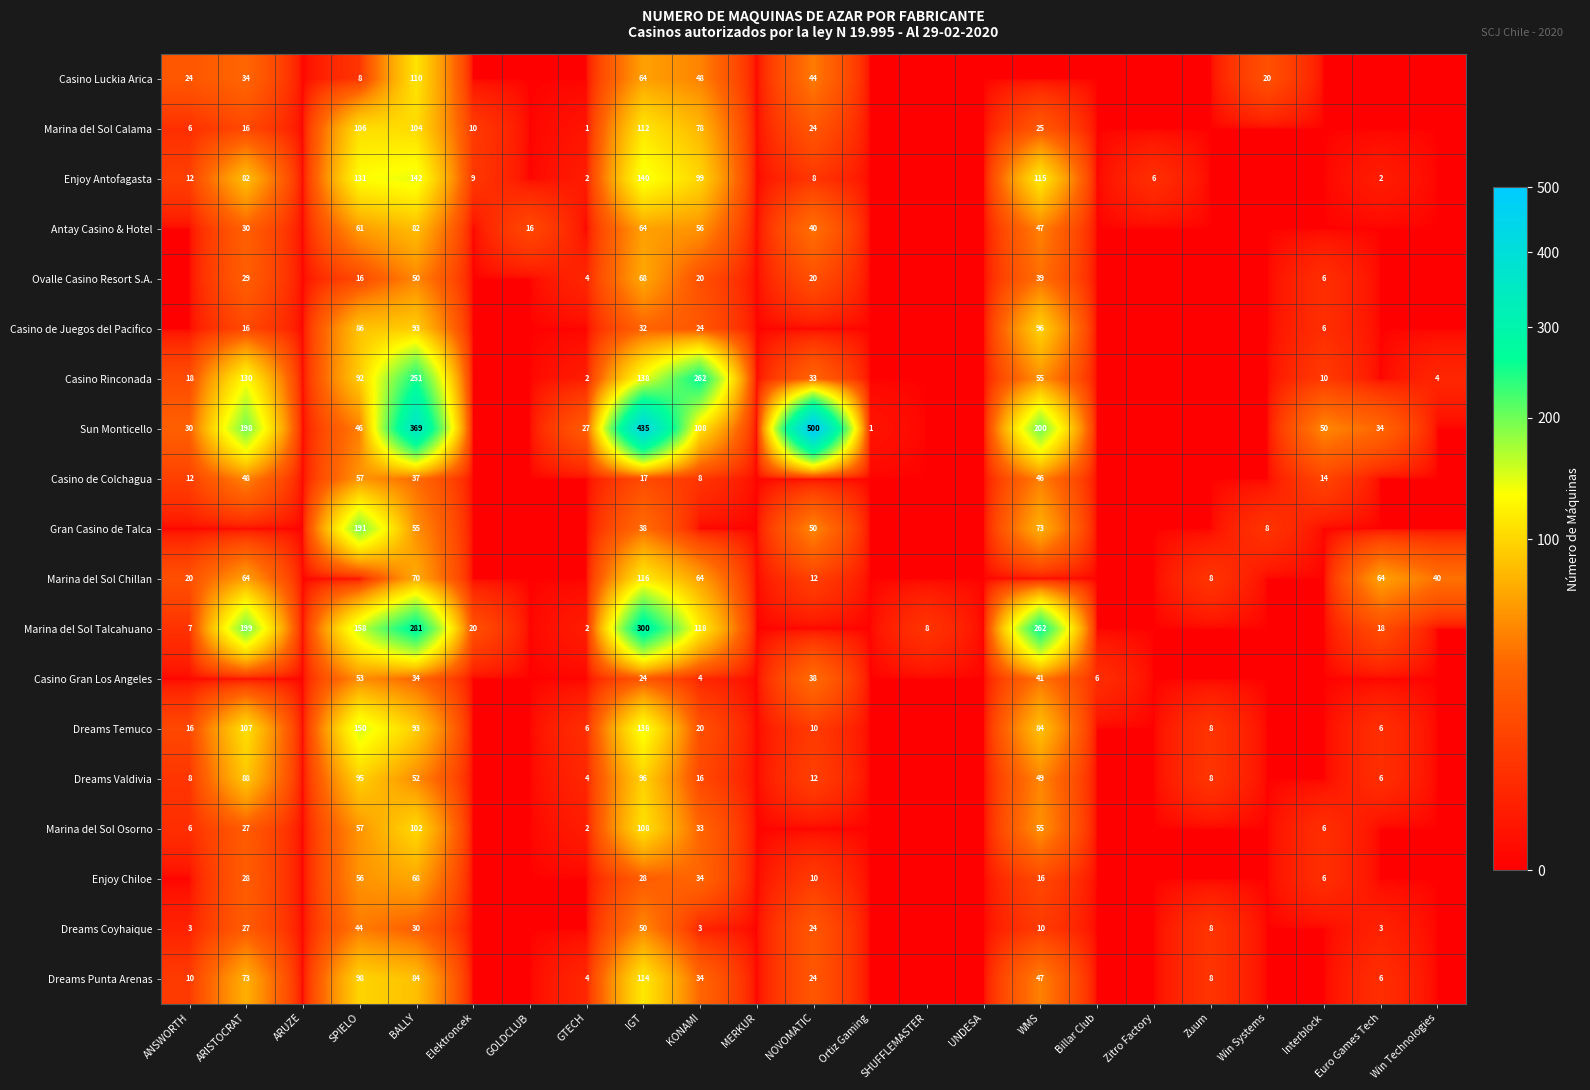

The Enjoy Chiloe series shows 16 at WMS. True or false?

True